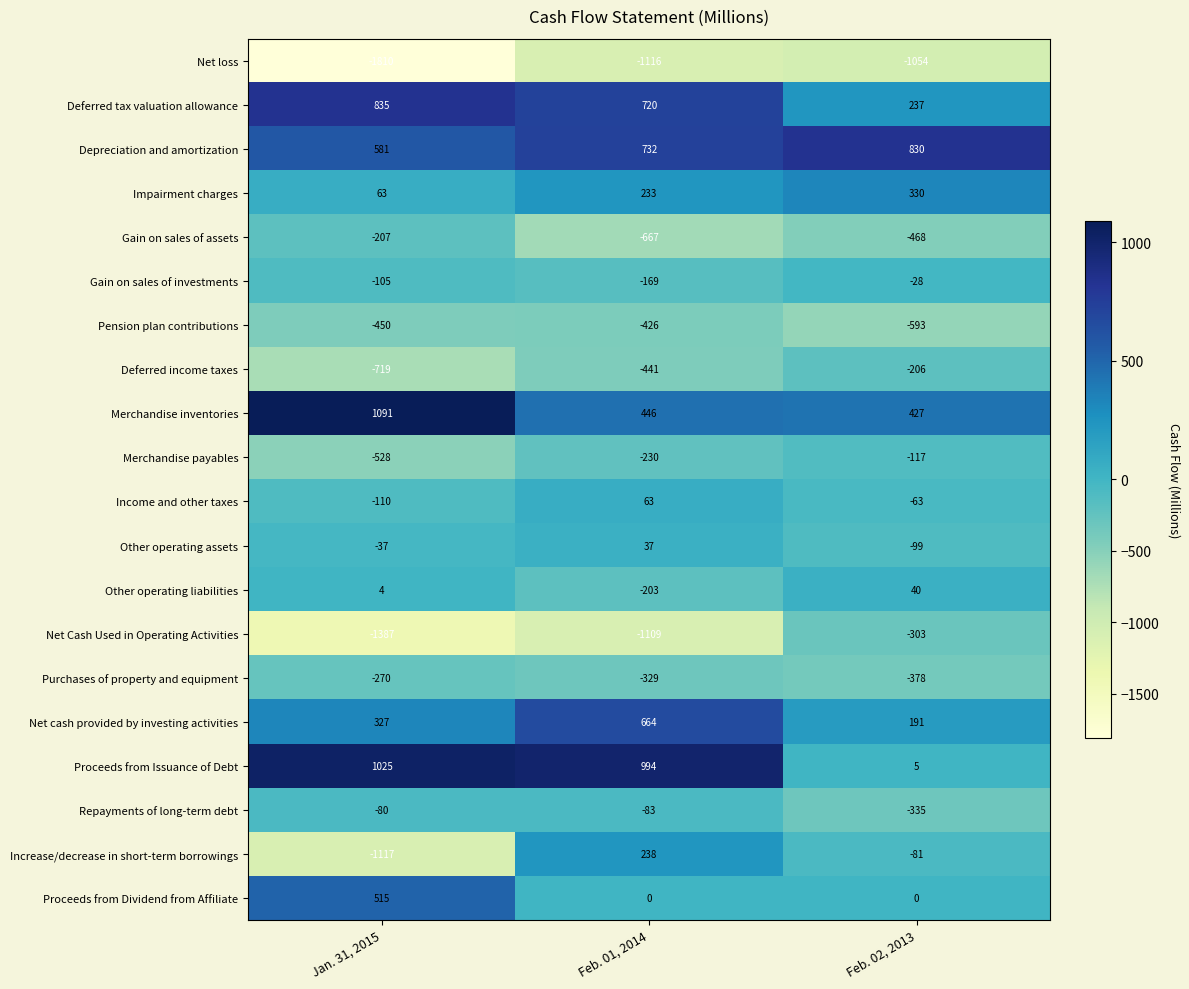

The Merchandise inventories series shows 1091 at Jan. 31, 2015. True or false?

True